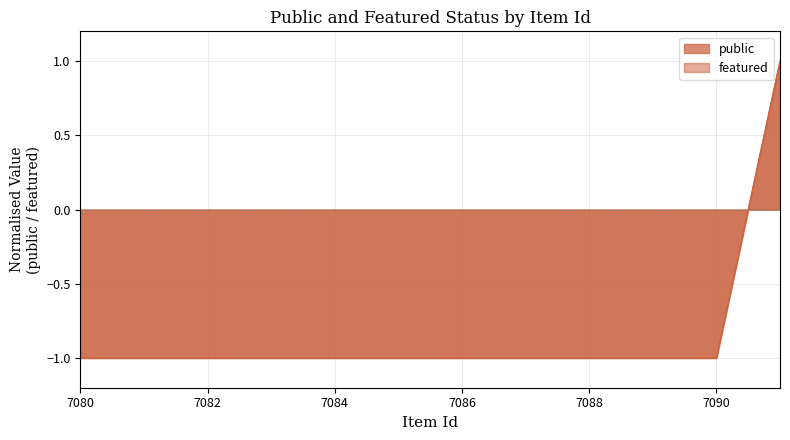

What is the maximum value for featured?

1